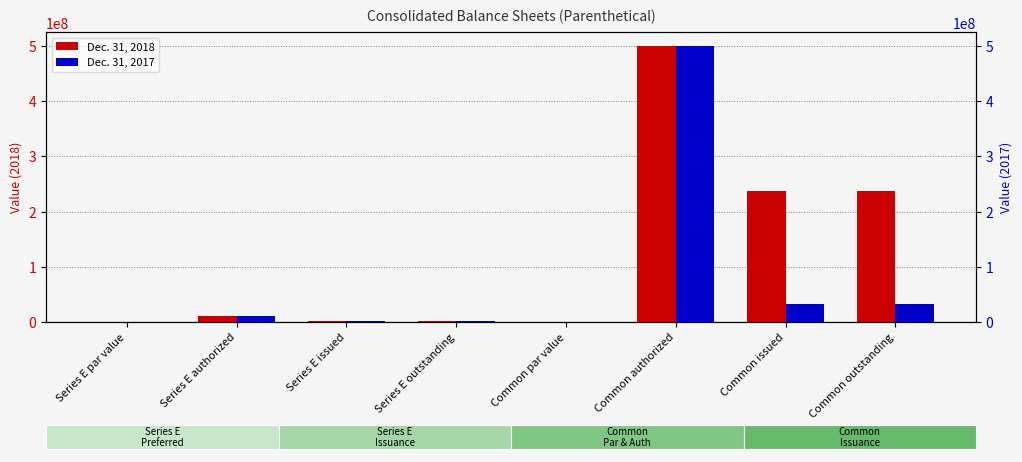

What is the difference between the Dec. 31, 2018 values at Series E issued and Common issued?

236337445.0